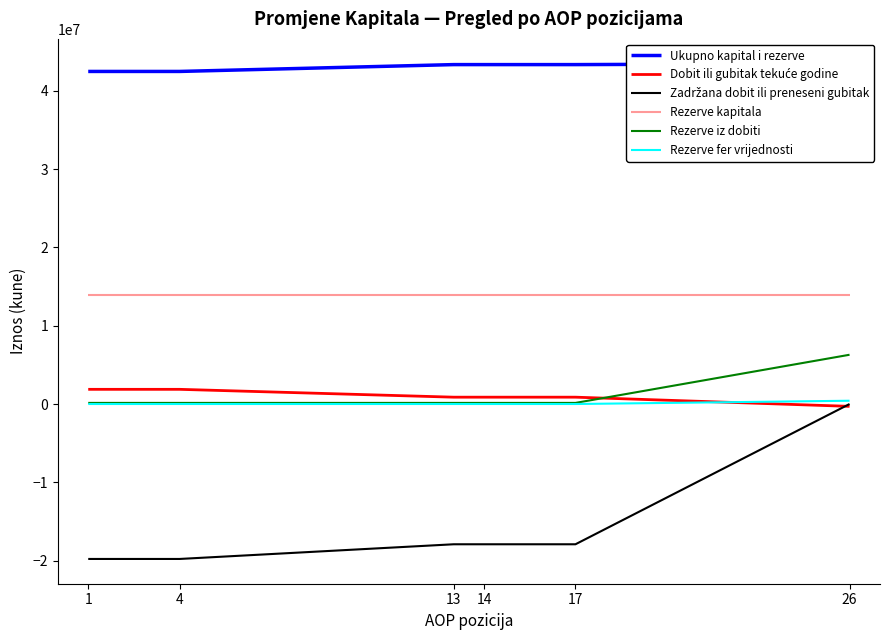

Reading right to left, extract all data points from this chart.

Ukupno kapital i rezerve: 43448070	43327531	43327531	43327531	42454276	42454276
Dobit ili gubitak tekuće godine: -298152	873255	873255	873255	1874402	1874402
Zadržana dobit ili preneseni gubitak: 0	-17903905	-17903905	-17903905	-19778307	-19778307
Rezerve kapitala: 13860181	13860181	13860181	13860181	13860181	13860181
Rezerve iz dobiti: 6288850	141000	141000	141000	141000	141000
Rezerve fer vrijednosti: 418691	0	0	0	0	0